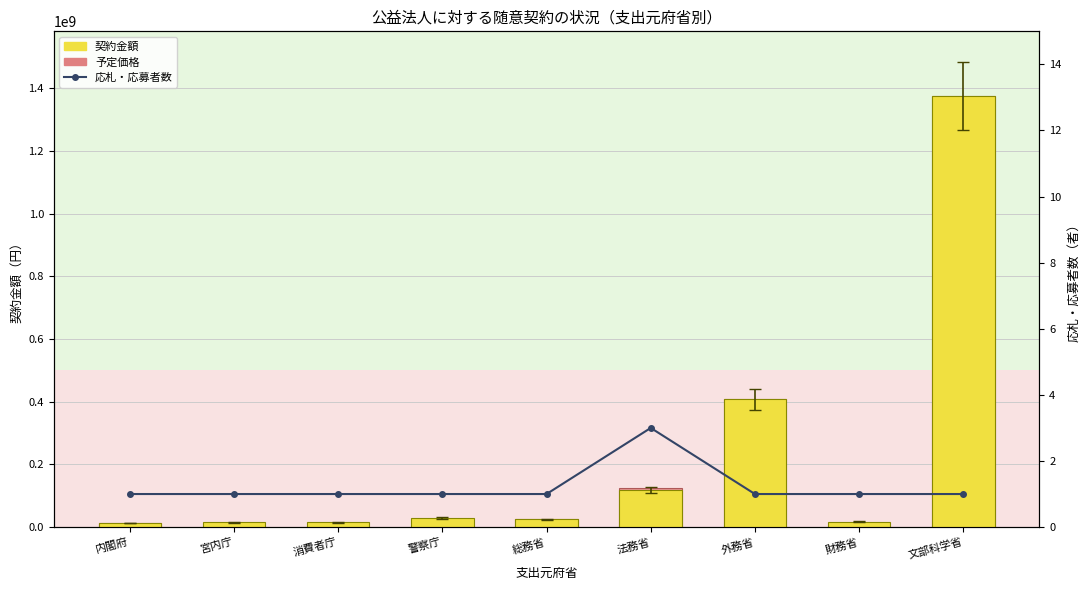

The 予定価格 series shows 12694000 at 内閣府. True or false?

True